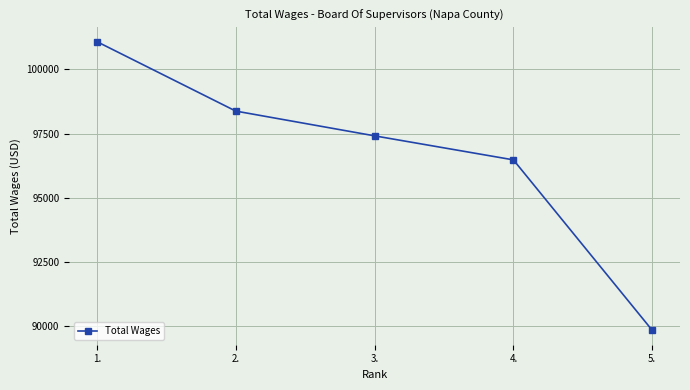

What is the ratio of the value at 2. to the value at 1.?

1.0